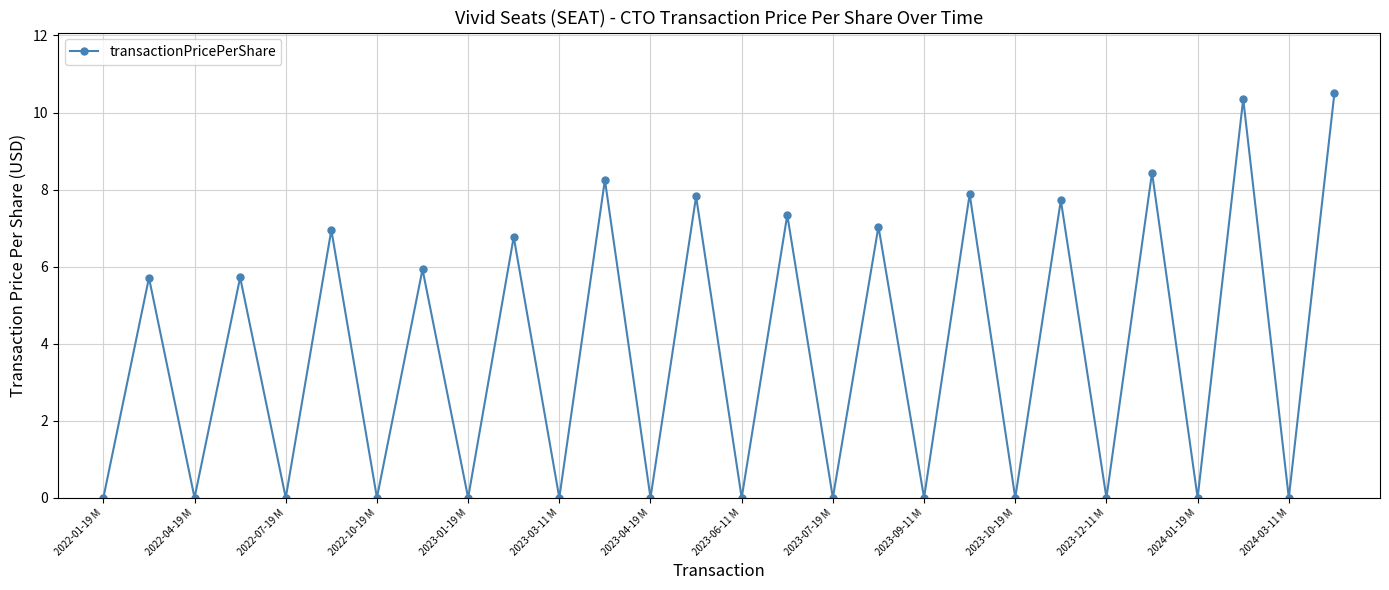

What is the average value?

3.8